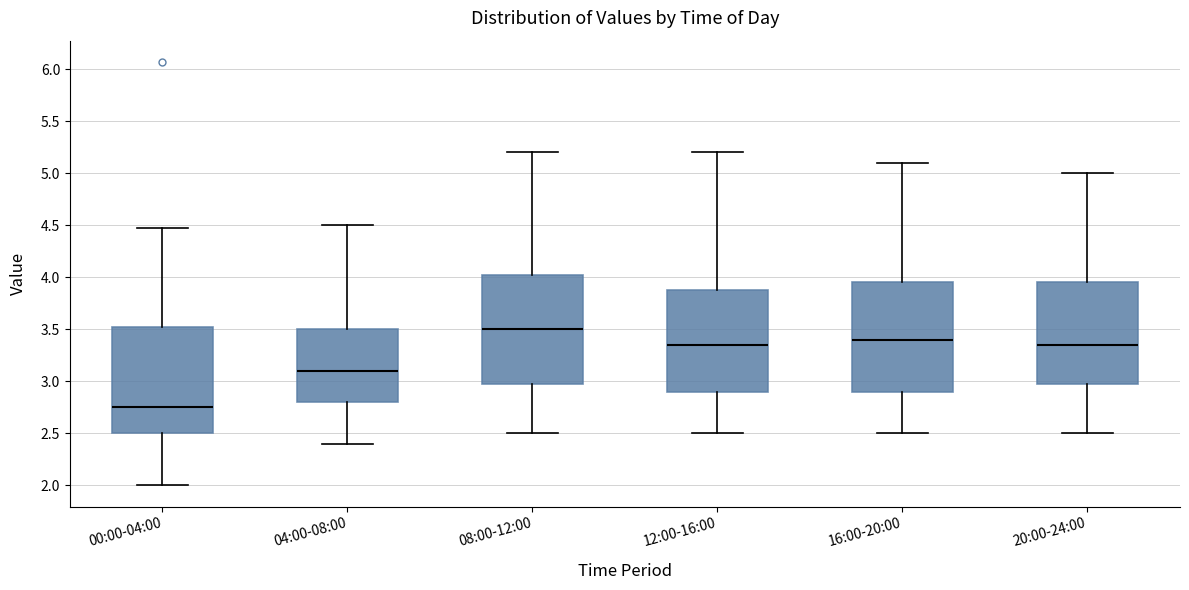

Reading left to right, read every box against the y-axis: the position of its median line, the range the box covers, and the ends of its whiskers. The values are not printed on the chart, so give them approximately, as read against the axis.

00:00-04:00: median 2.75, box 2.50 to 3.55, whiskers 2.00 to 4.45
04:00-08:00: median 3.10, box 2.80 to 3.50, whiskers 2.40 to 4.50
08:00-12:00: median 3.50, box 3.00 to 4.05, whiskers 2.50 to 5.20
12:00-16:00: median 3.35, box 2.90 to 3.90, whiskers 2.50 to 5.20
16:00-20:00: median 3.40, box 2.90 to 3.95, whiskers 2.50 to 5.10
20:00-24:00: median 3.35, box 3.00 to 3.95, whiskers 2.50 to 5.00